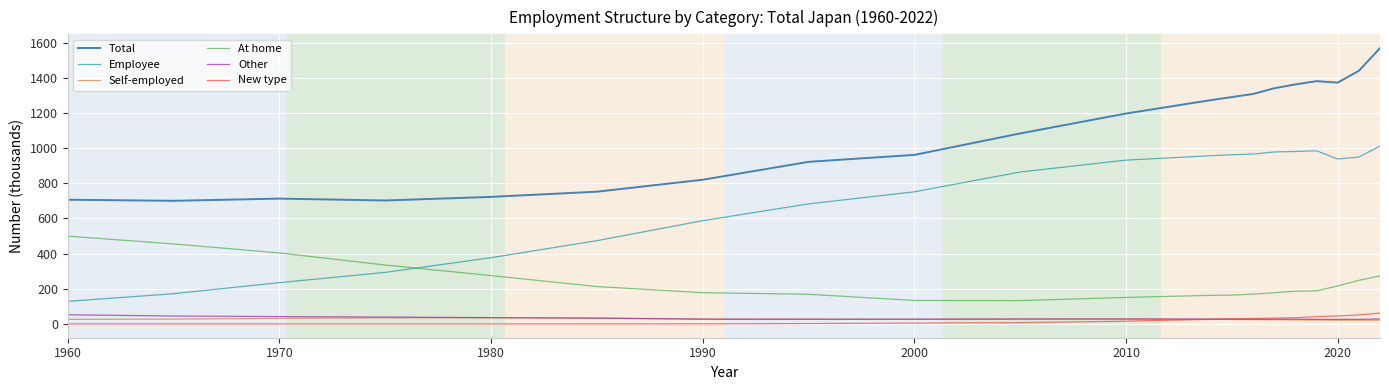

True or false: Employee and New type intersect in this chart.

False